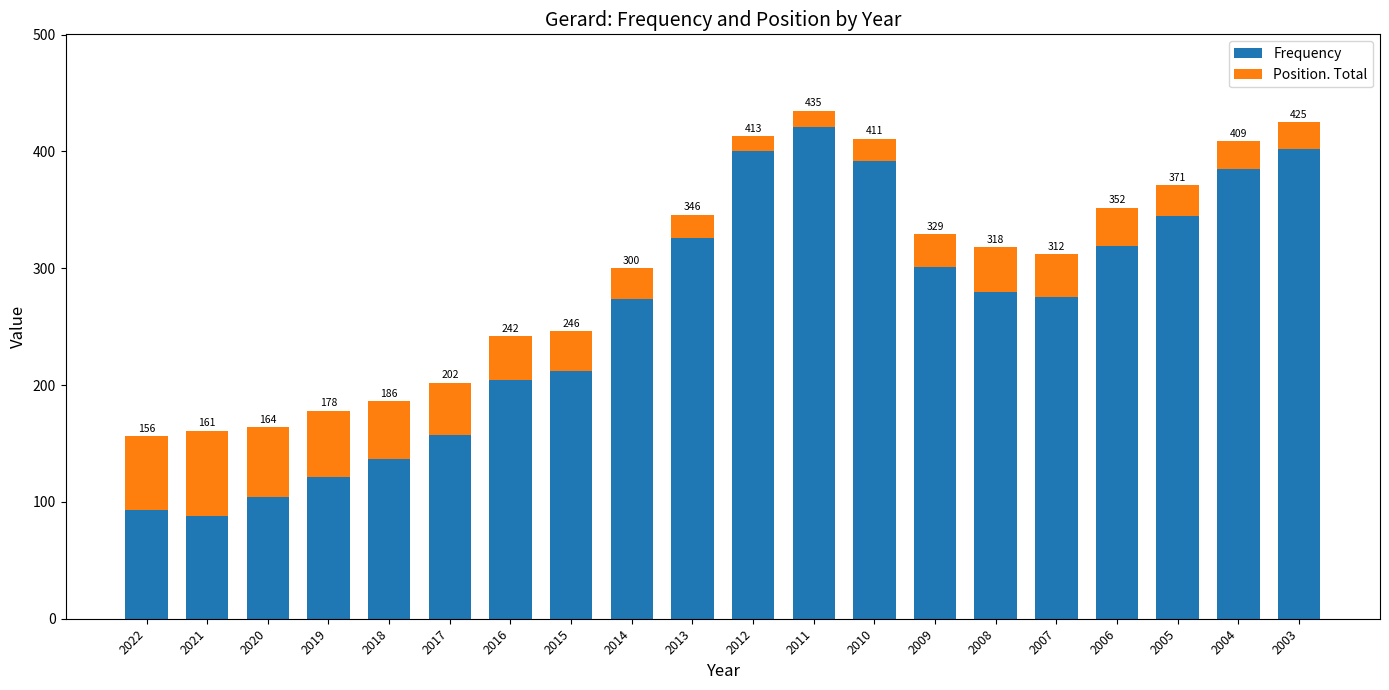

How many bars are there in total?

20